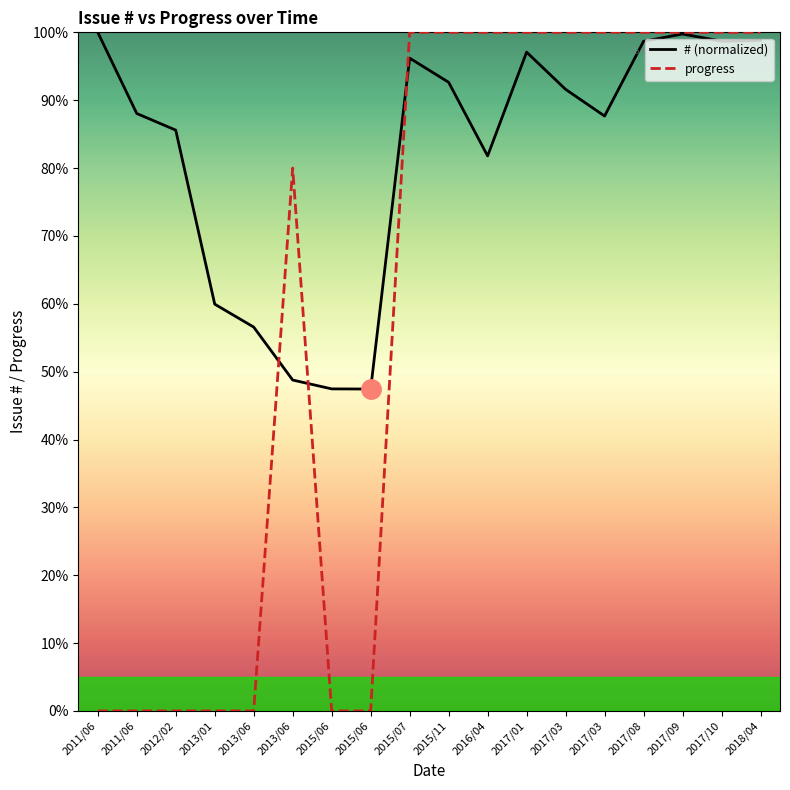

At which category does progress reach its first local peak?

2013/06